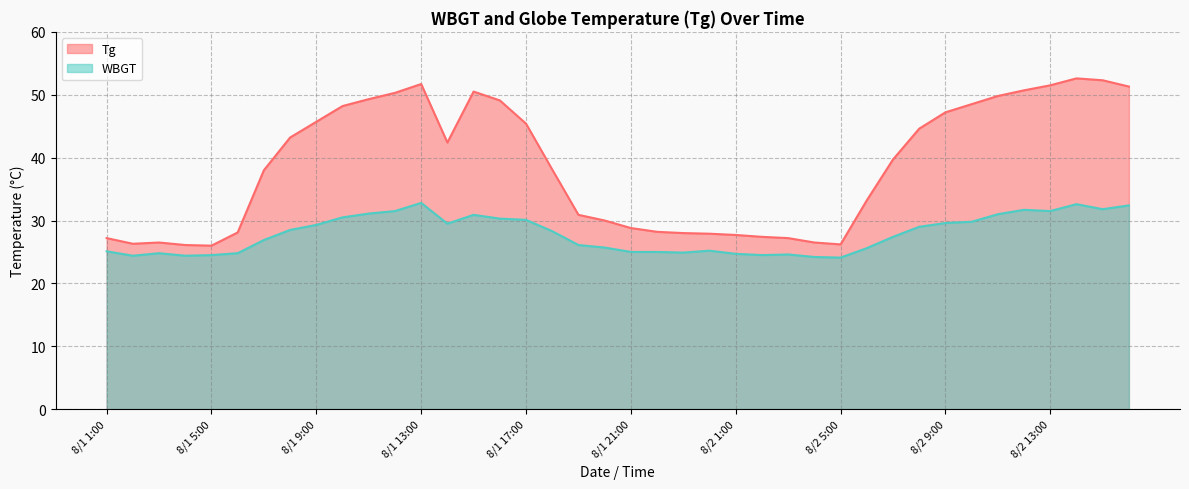

True or false: WBGT and Tg intersect in this chart.

False